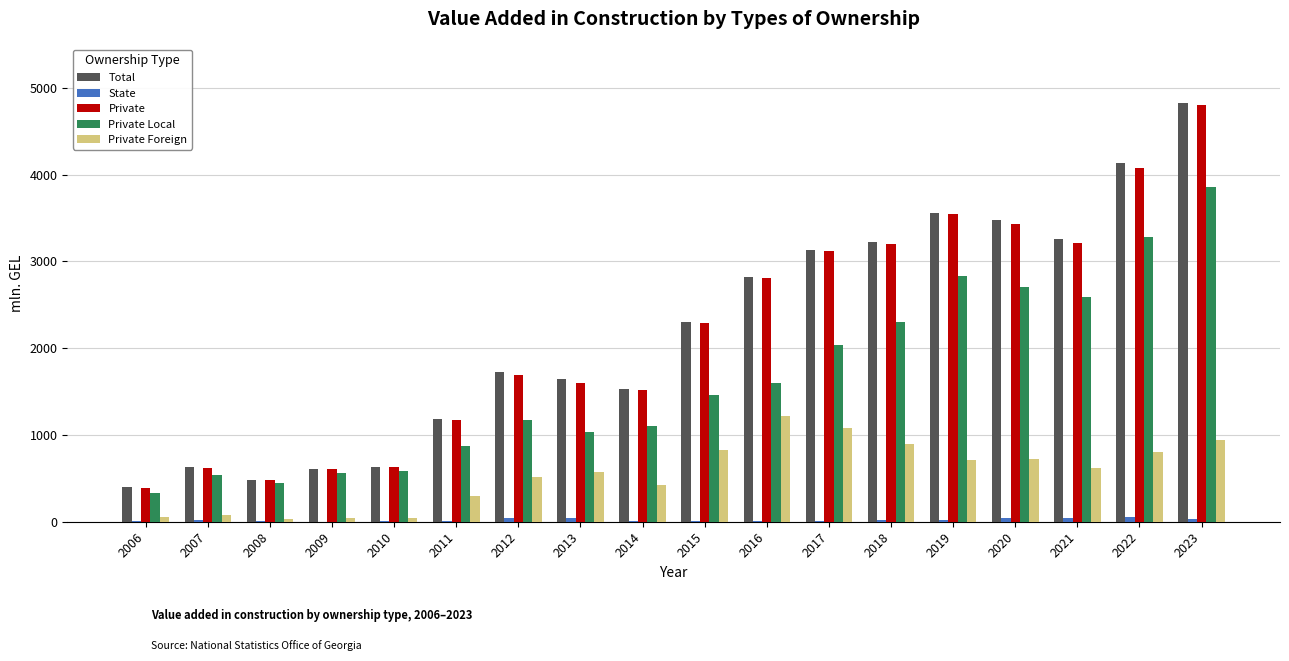

Count the number of categories in the chart.

18